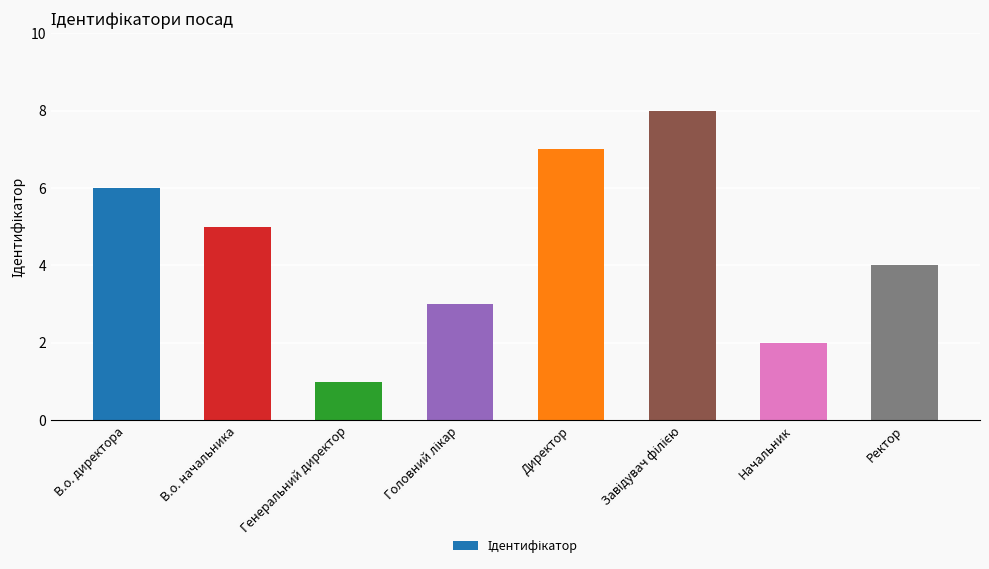

What is the label of the 1st bar from the left?

В.о. директора